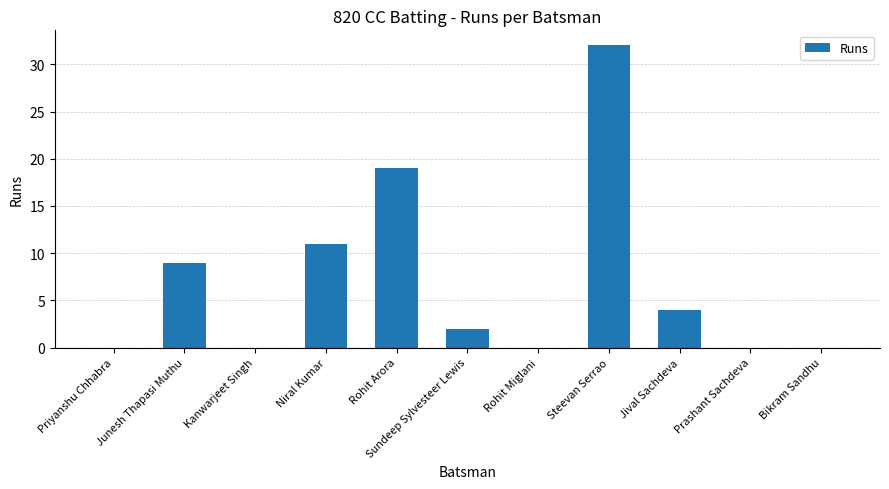

What is the difference between the values at Steevan Serrao and Junesh Thapasi Muthu?

23